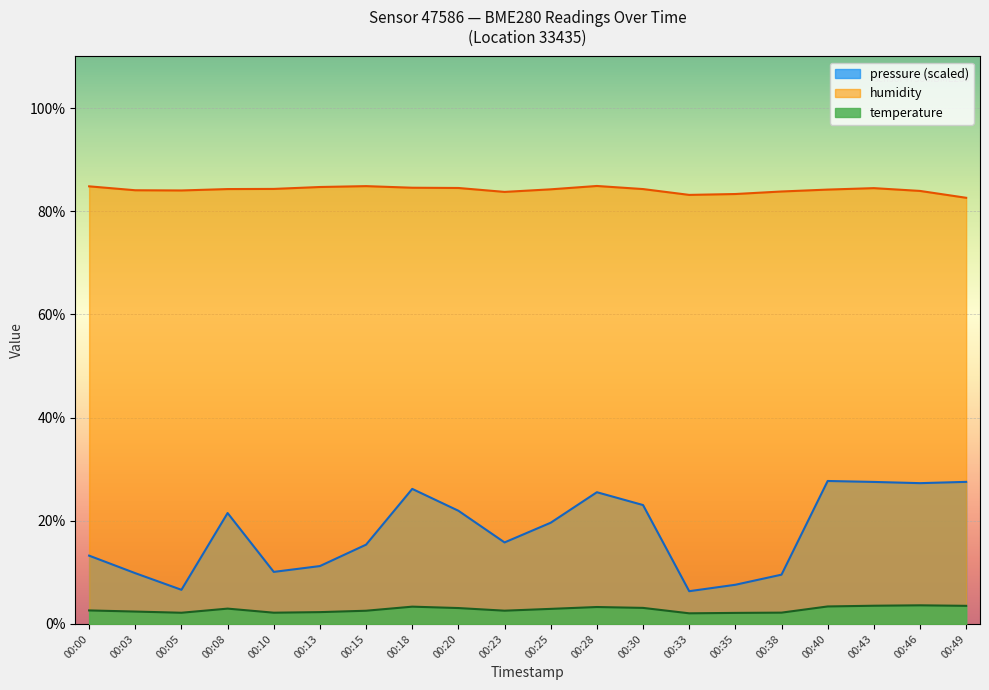

What are all the series names shown in the legend?

pressure (scaled), humidity, temperature